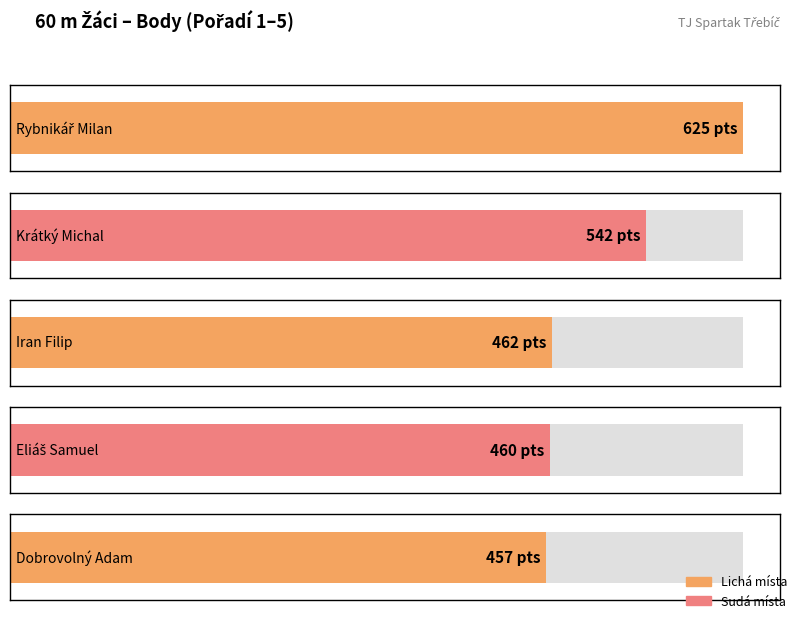

The chart shows a value of 625 at Rybnikář Milan. True or false?

True